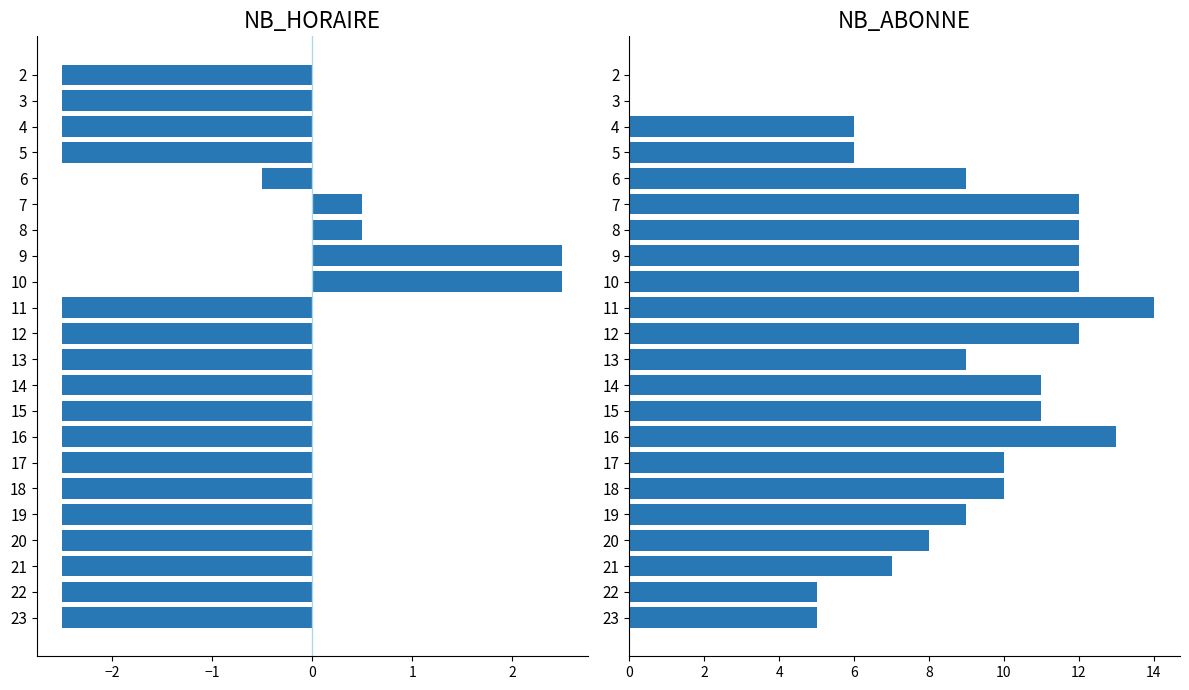

What is the difference between the maximum and minimum values in the NB_HORAIRE series?

5.0